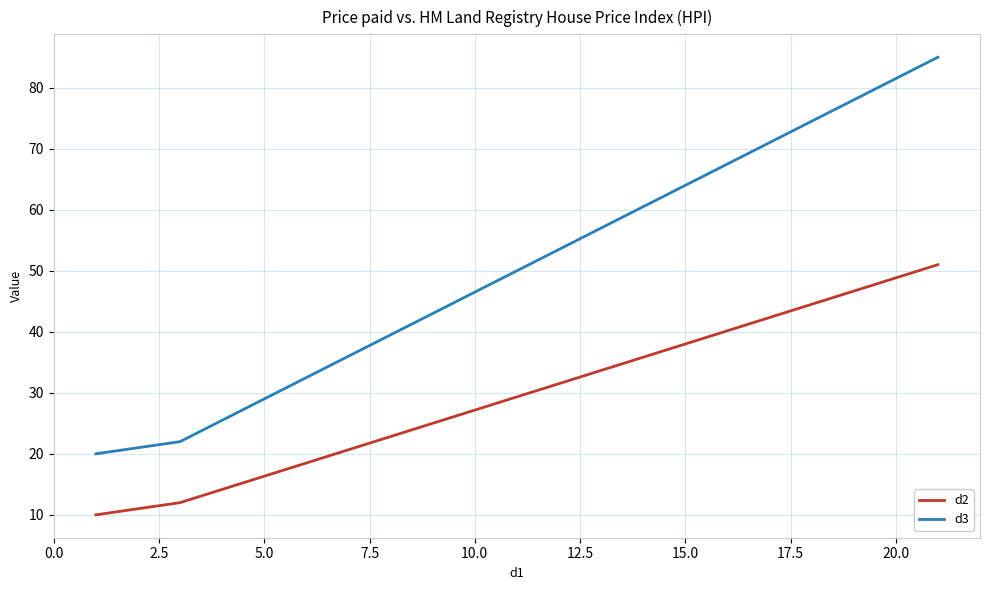

List the series in order of their peak value, lowest first.

d2, d3